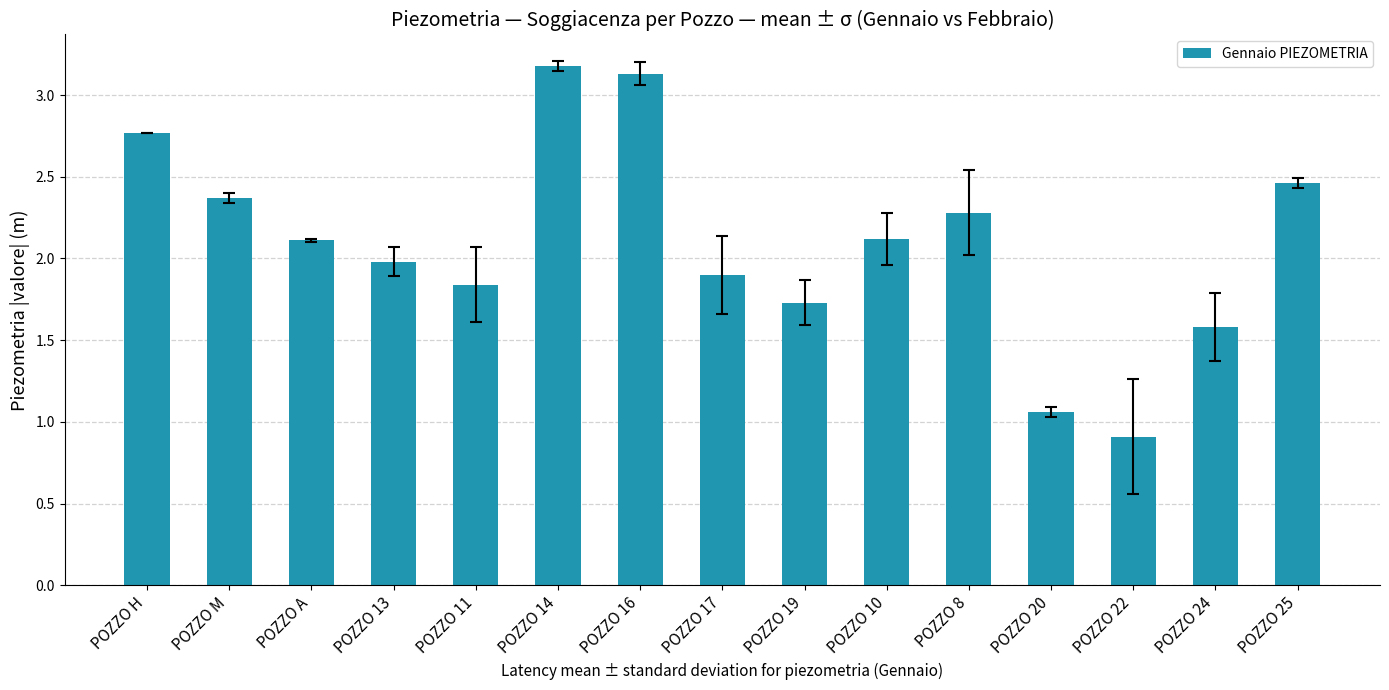

What position from the left is POZZO 13?

4